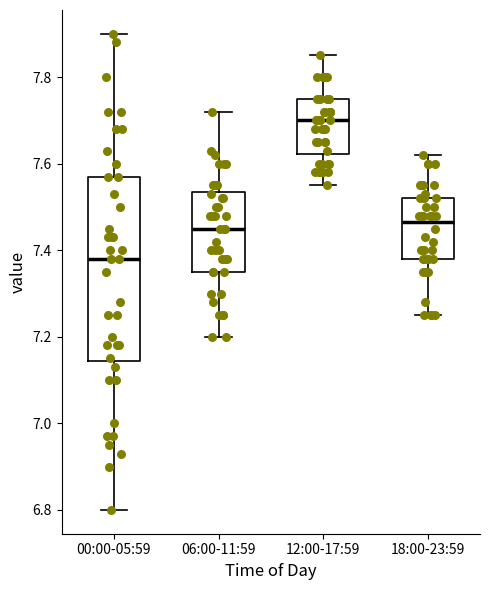

Reading left to right, transcribe this box plot: for each box, give where its median line is, the range the box spans, and where its two whiskers end, as read against the y-axis. The values are not printed on the chart, so give them approximately, as read against the axis.

00:00-05:59: median 7.38, box 7.14 to 7.58, whiskers 6.80 to 7.90
06:00-11:59: median 7.46, box 7.36 to 7.54, whiskers 7.20 to 7.72
12:00-17:59: median 7.70, box 7.62 to 7.76, whiskers 7.56 to 7.86
18:00-23:59: median 7.46, box 7.38 to 7.52, whiskers 7.26 to 7.62